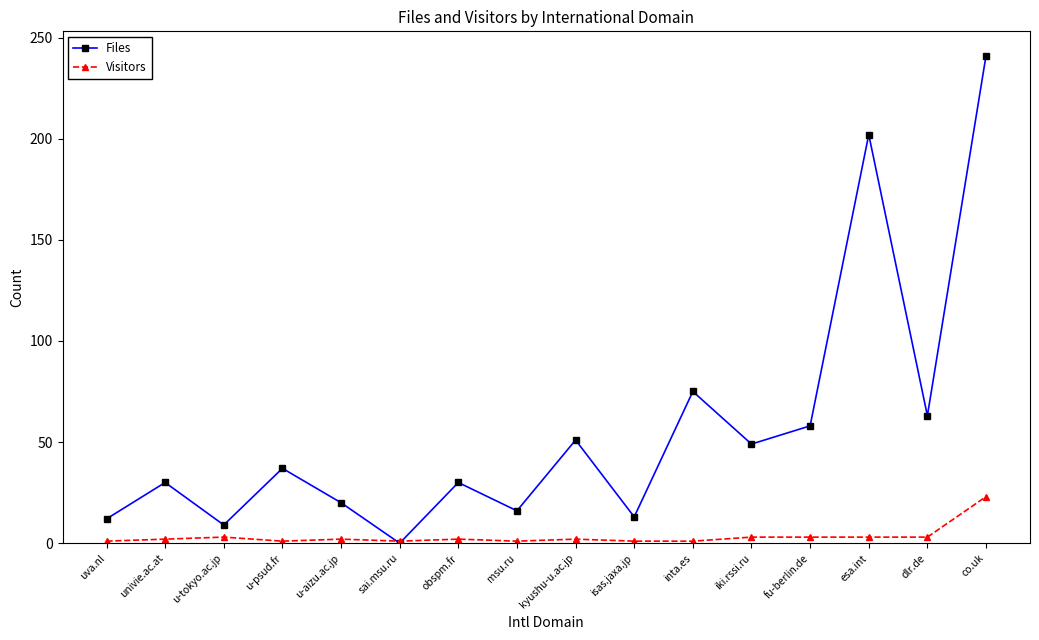

What is the label of the 10th point from the left?

isas.jaxa.jp